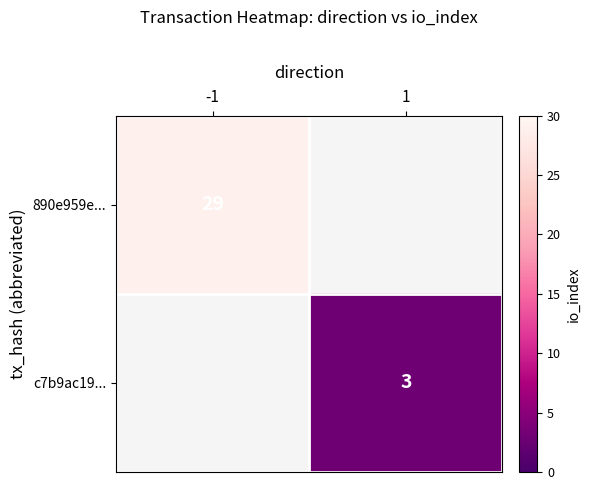

The value of 890e959e... at -1 is 29. True or false?

True